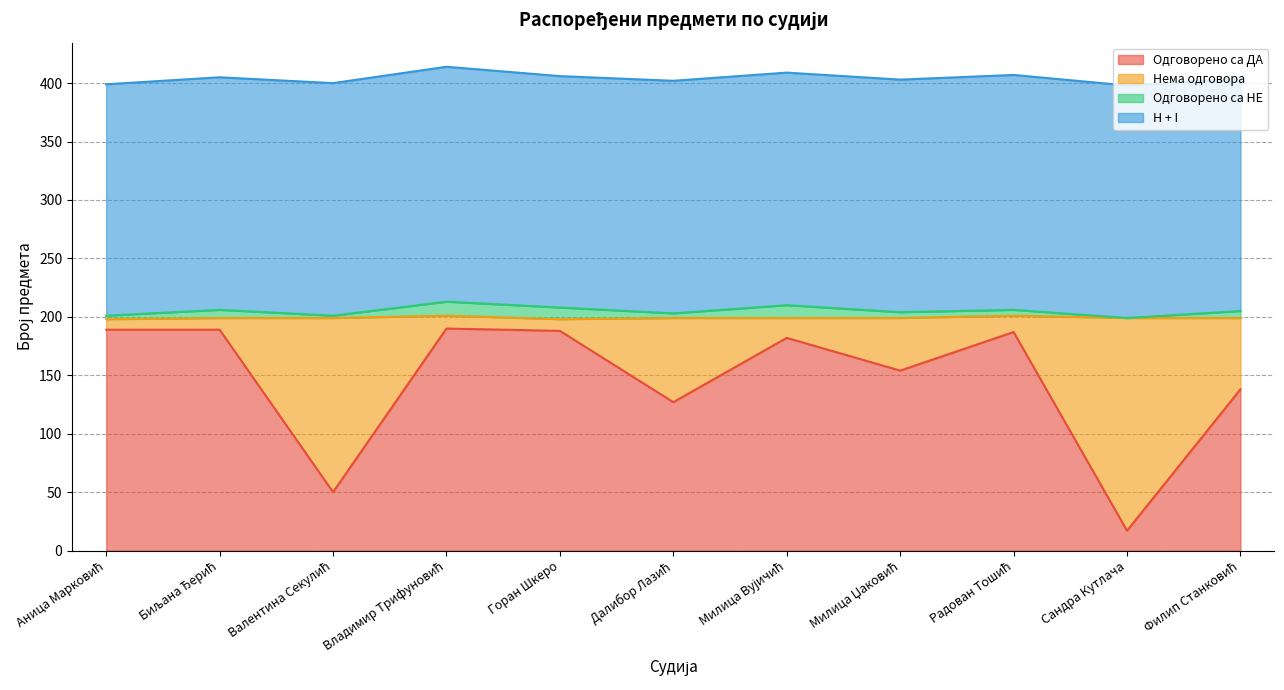

True or false: H + I and Одговорено са ДА cross at least once.

False